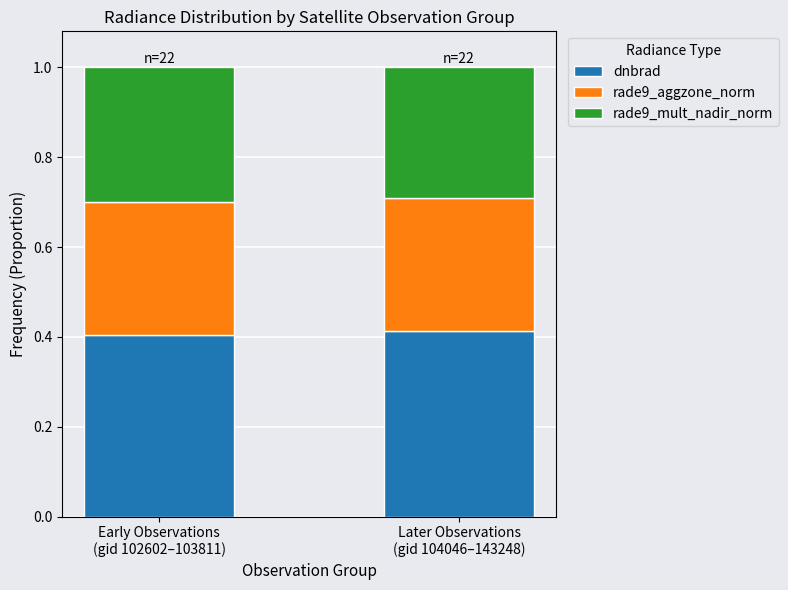

What is the sum of all dnbrad values?

0.8